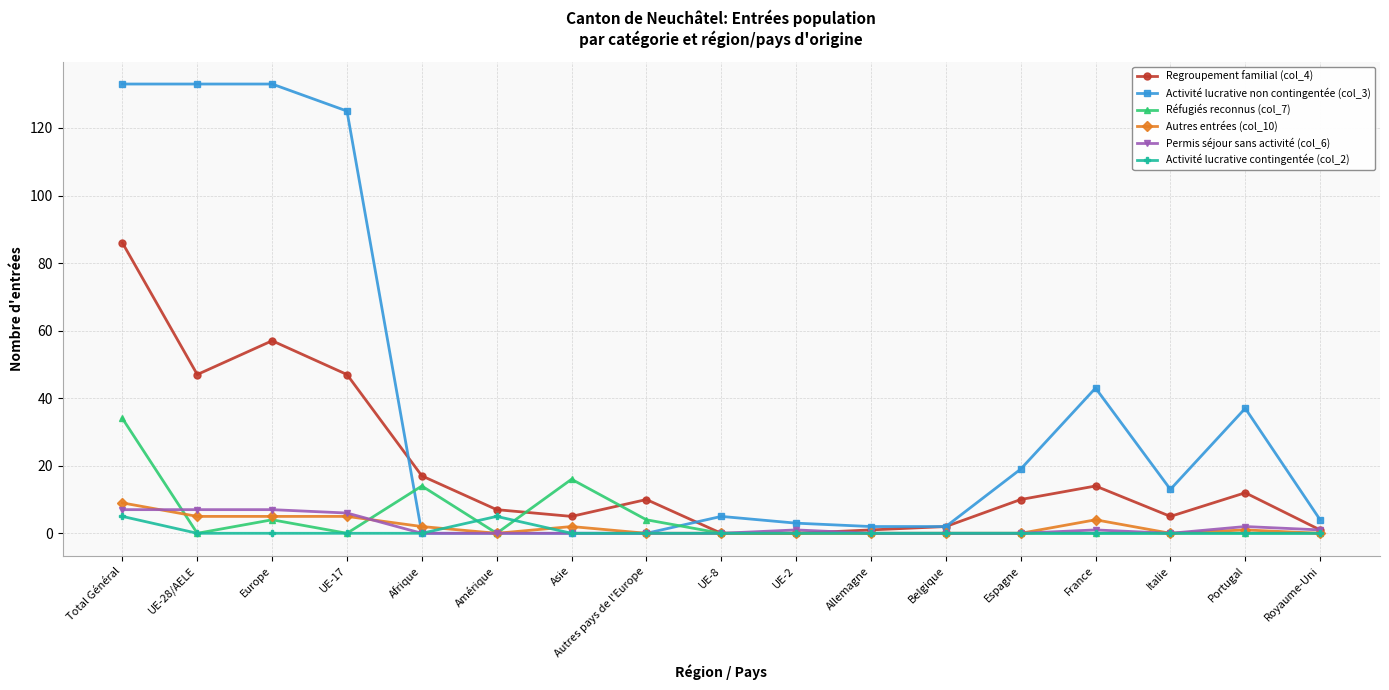

Is it true that Regroupement familial (col_4) equals 14 at UE-28/AELE?

False